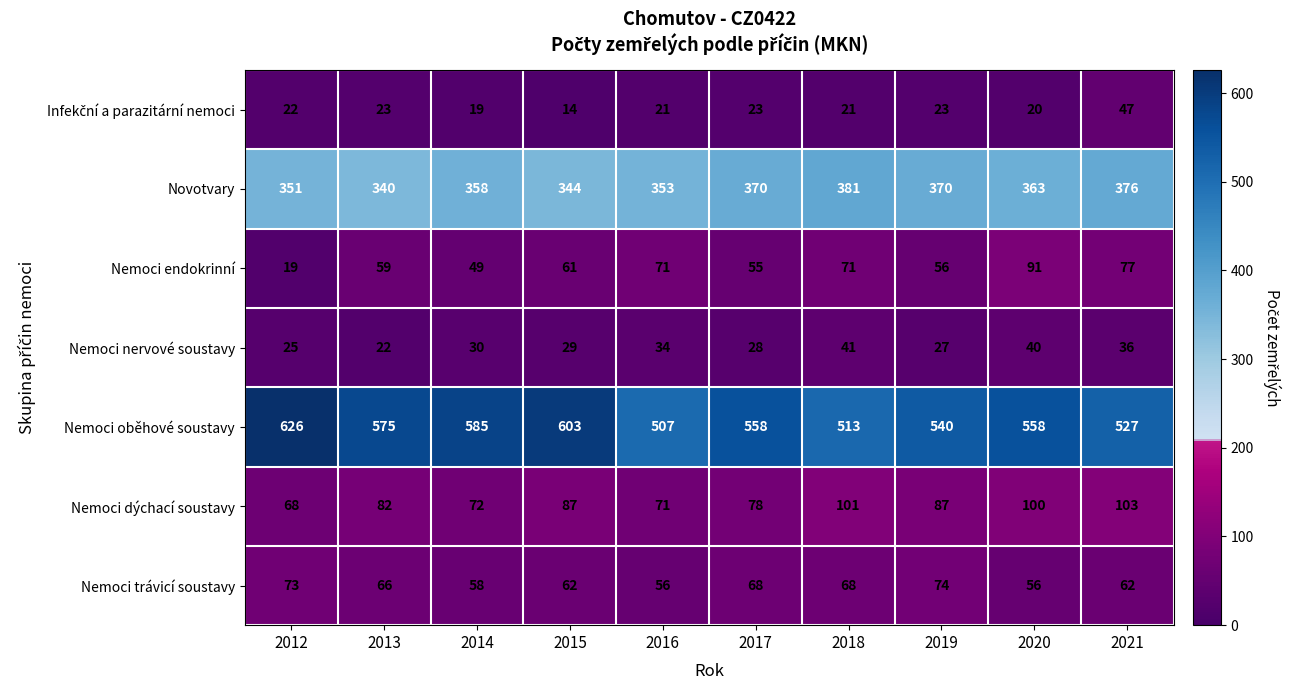

Between 2012 and 2017, which series saw the biggest shift?

Nemoci oběhové soustavy